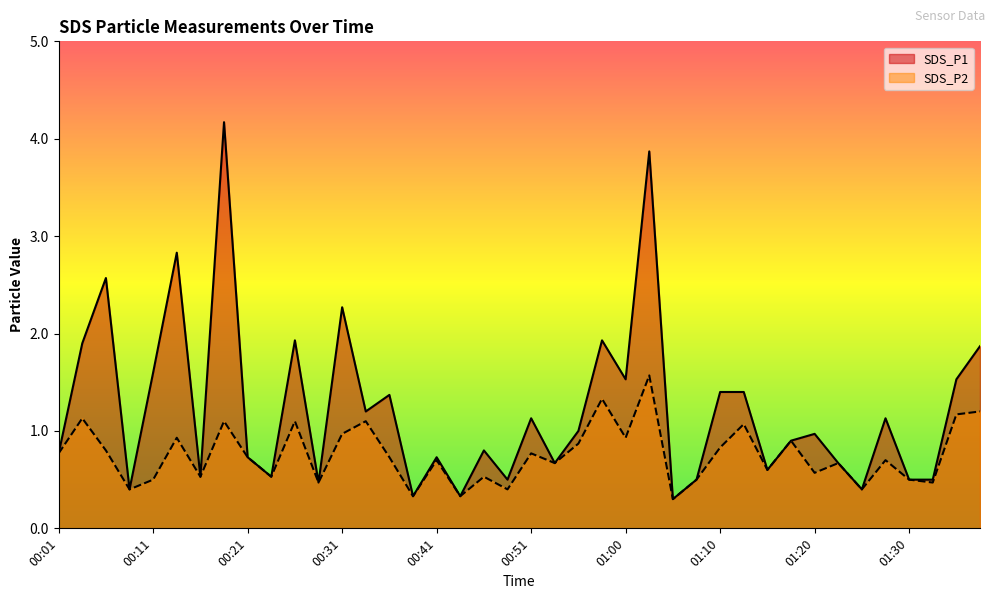

How many series are shown in this chart?

2